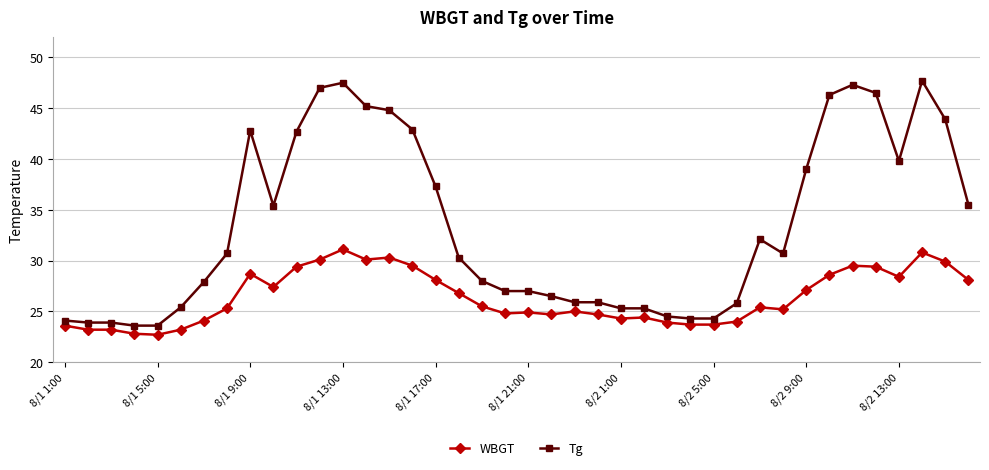

True or false: Tg and WBGT cross at least once.

False